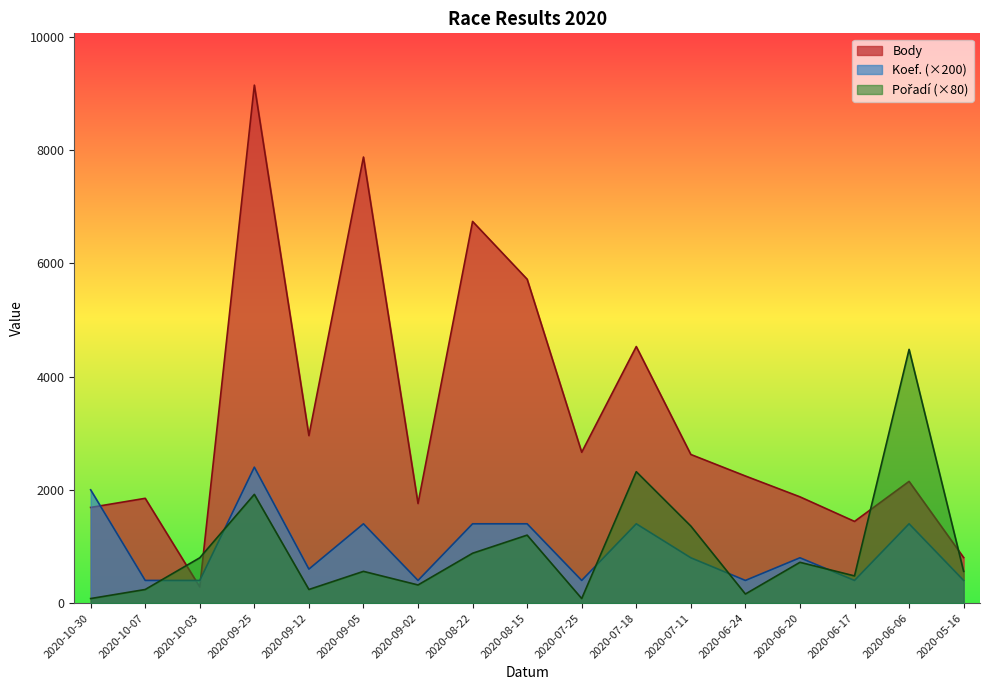

Which category has the highest value in the Body series?

2020-09-25